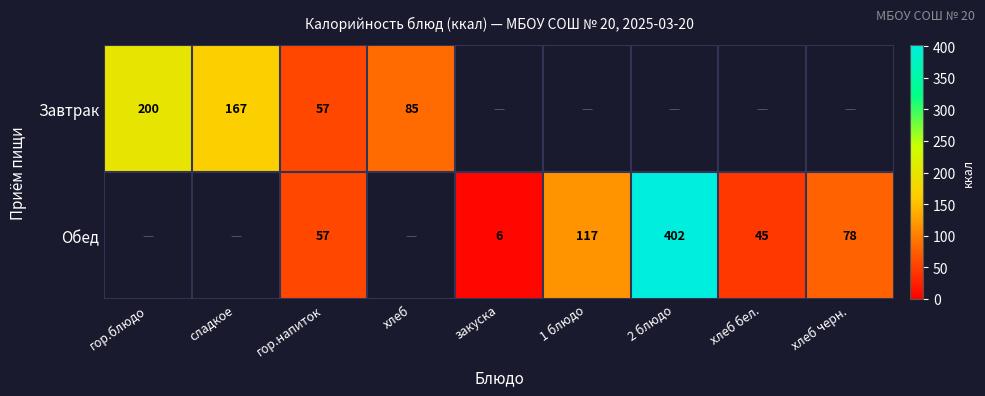

The Обед series shows 208 at 1 блюдо. True or false?

False